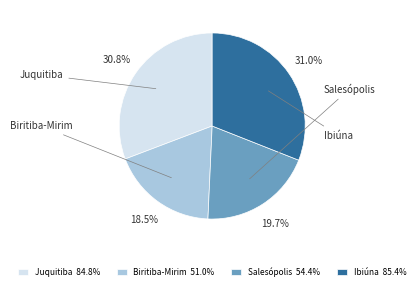

Is there a majority slice in this chart?

No